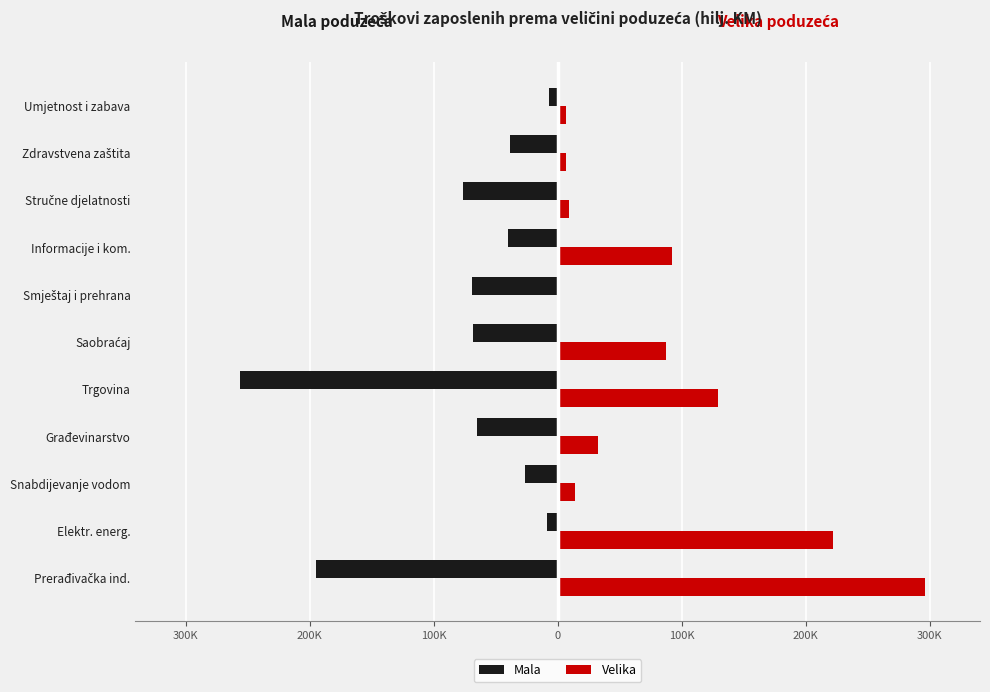

What are all the series names shown in the legend?

Mala, Velika